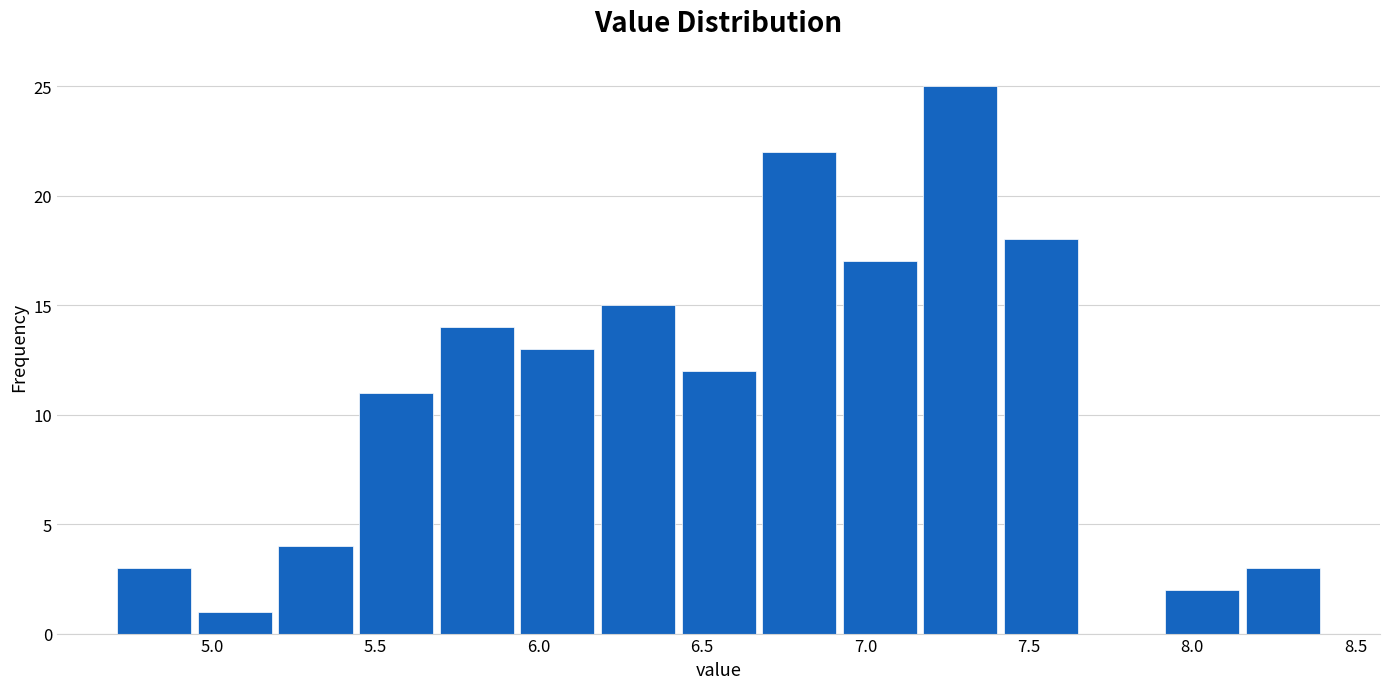

Reading left to right, list every bar in this chart as the range it spans on the x-axis followed by its height. Neither the bar edges nor the heights are printed on the chart, so give them approximately, as read against the axes.

4.70 to 4.95: 3
4.95 to 5.20: 1
5.20 to 5.45: 4
5.45 to 5.70: 11
5.70 to 5.95: 14
5.95 to 6.20: 13
6.20 to 6.45: 15
6.45 to 6.65: 12
6.65 to 6.90: 22
6.90 to 7.15: 17
7.15 to 7.40: 25
7.40 to 7.65: 18
7.65 to 7.90: 0
7.90 to 8.15: 2
8.15 to 8.40: 3